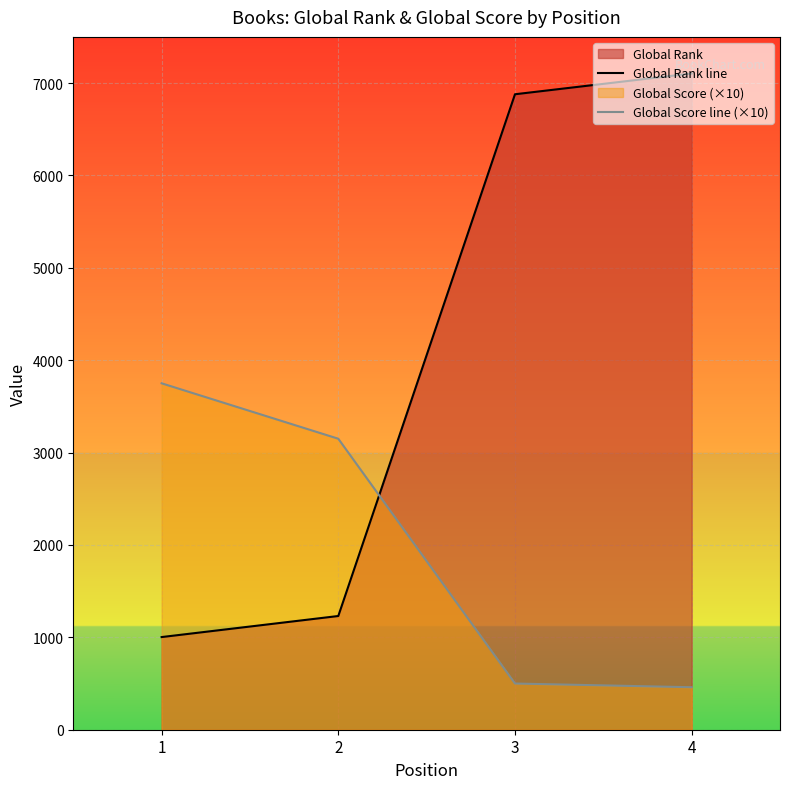

Reading left to right, extract all data points from this chart.

Global Rank line: 1=1003	2=1231	3=6879	4=7104
Global Score line (×10): 1=3750	2=3150	3=500	4=460